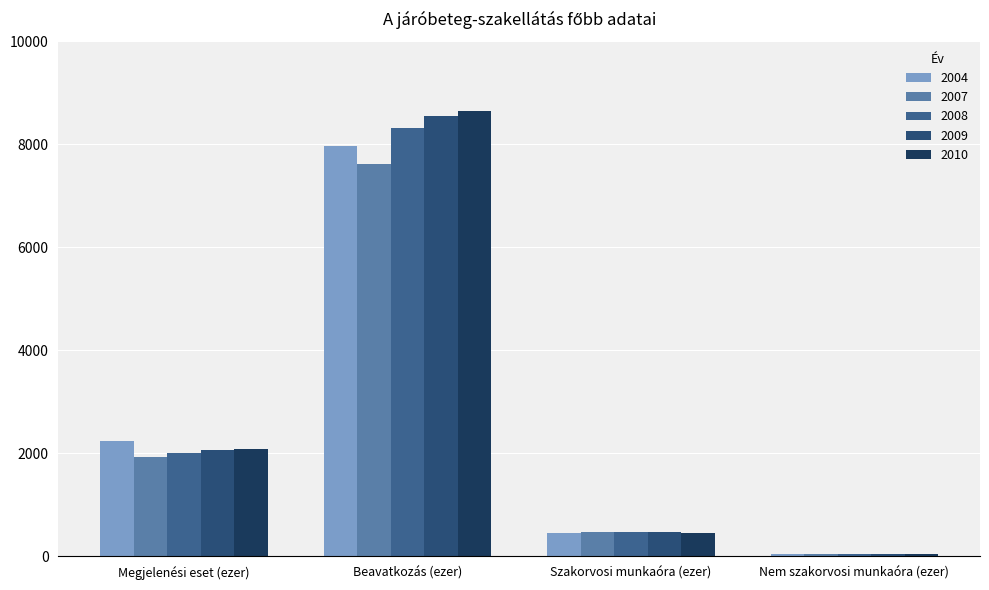

At how many categories does at least one series exceed 5015?

1